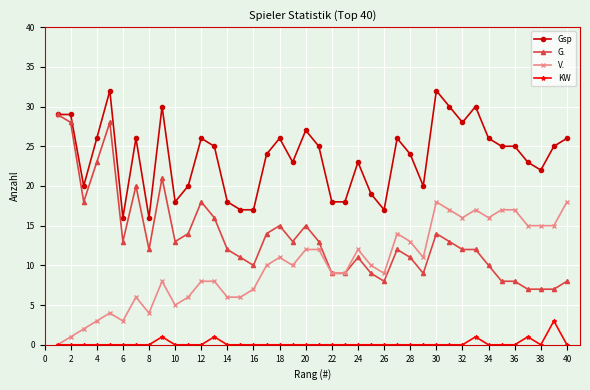

What is the maximum value shown in the chart?

32